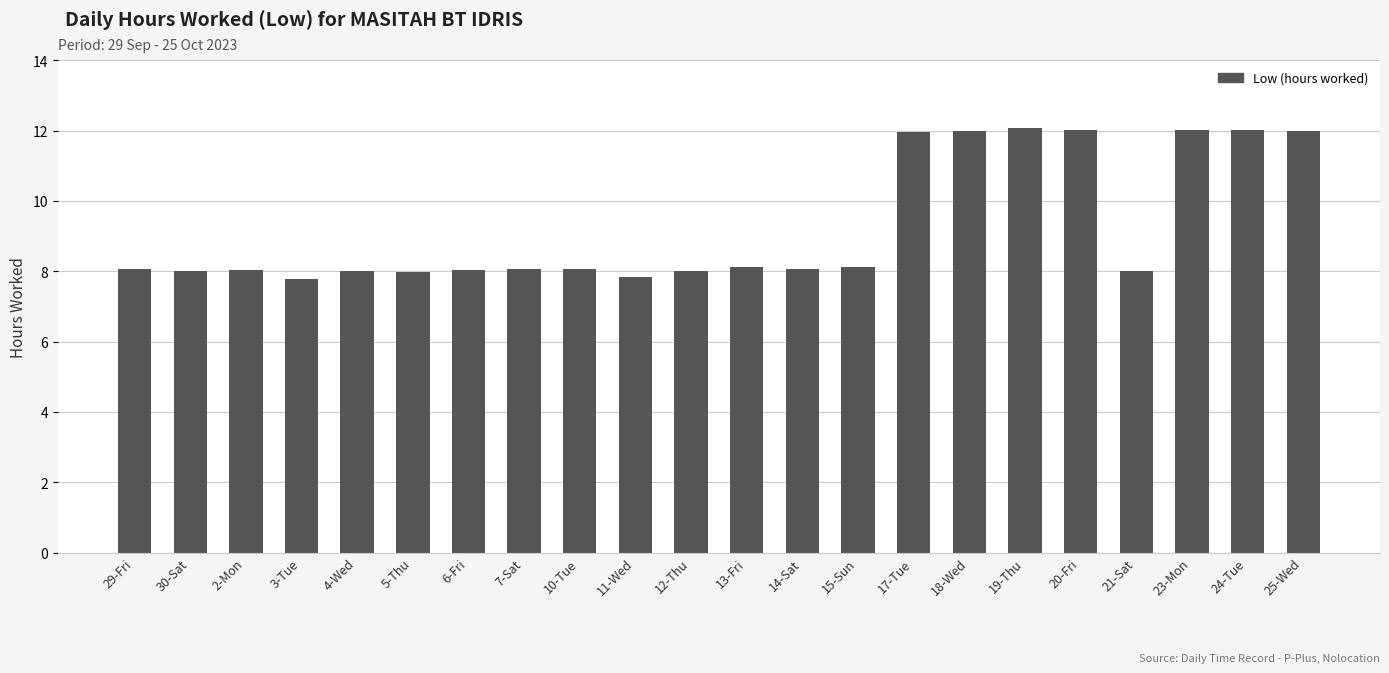

How many distinct data groups are displayed?

1